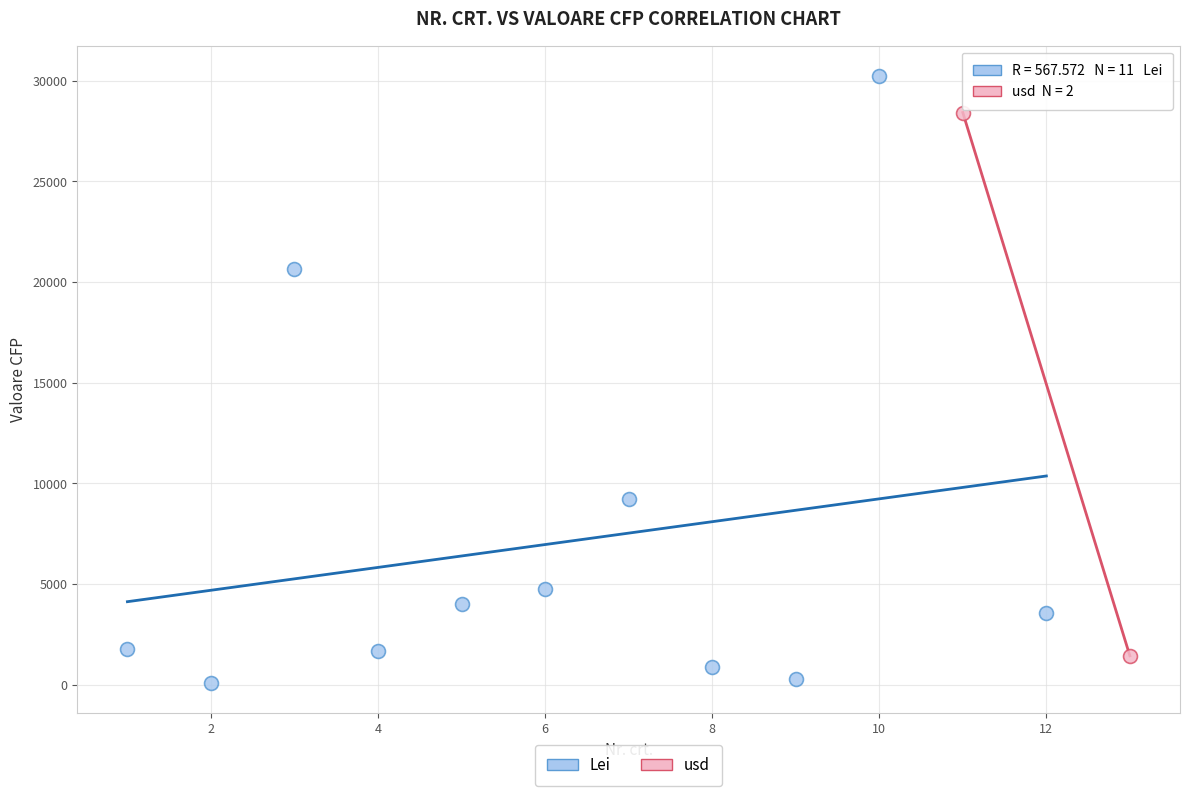

What are all the series names shown in the legend?

Lei, usd